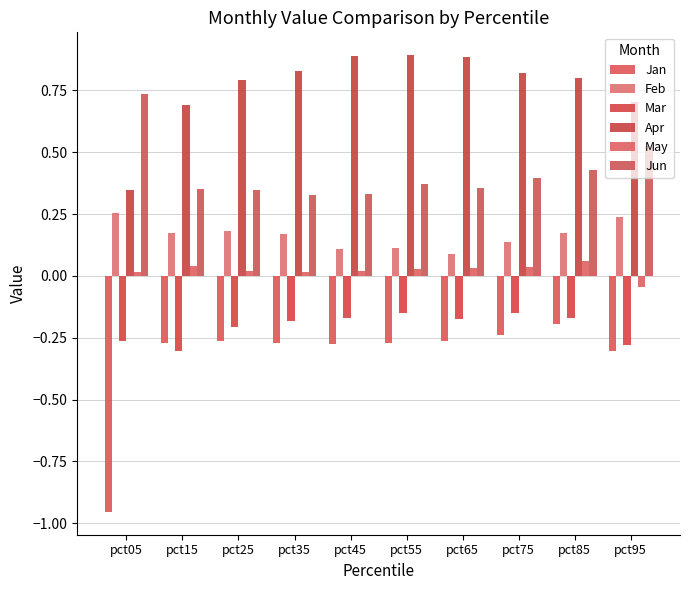

What is the spread (max minus min) of values at pct05?

1.7